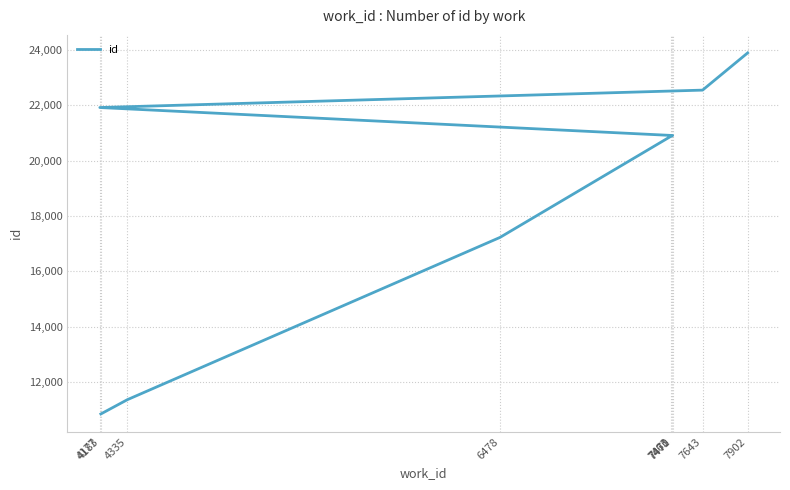

Count the number of data series in this chart.

1